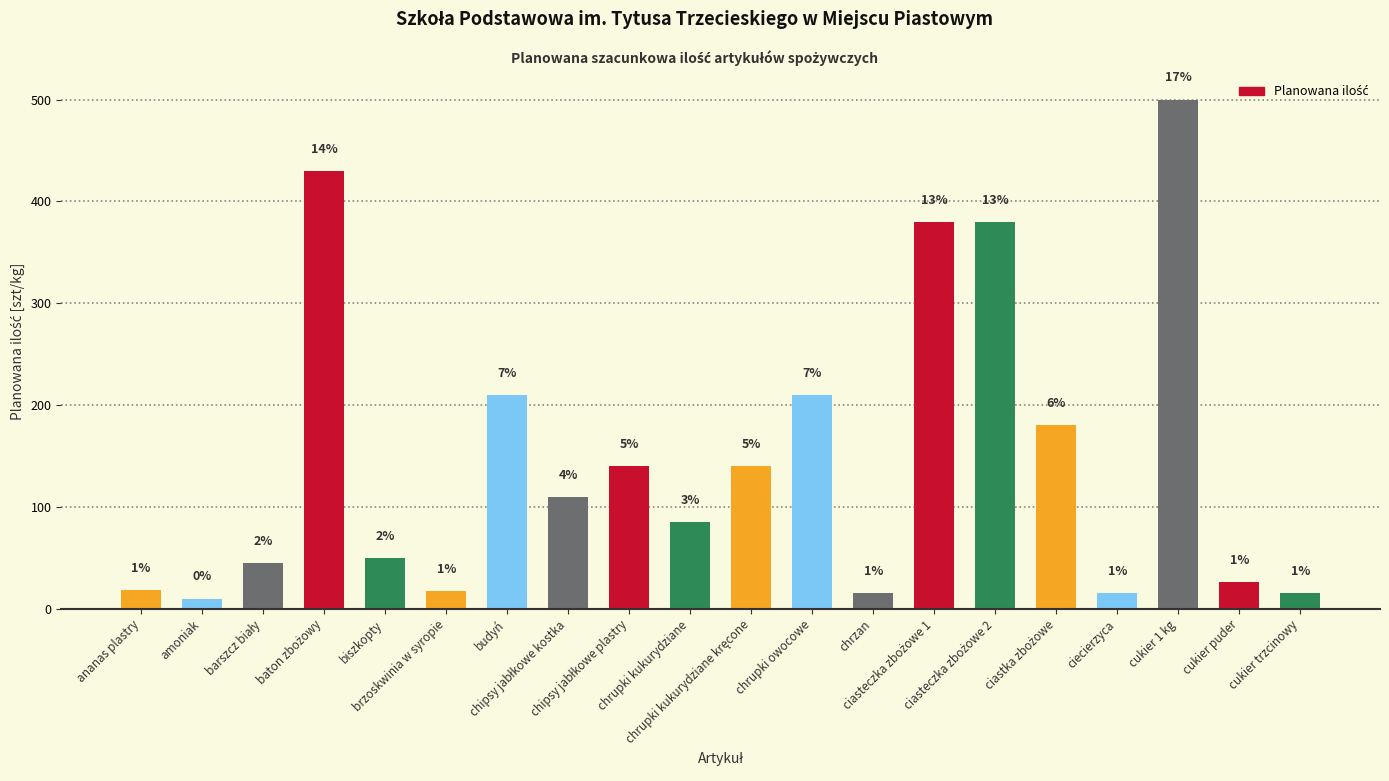

Read the value at chipsy jabłkowe plastry, to the nearest 5.

140